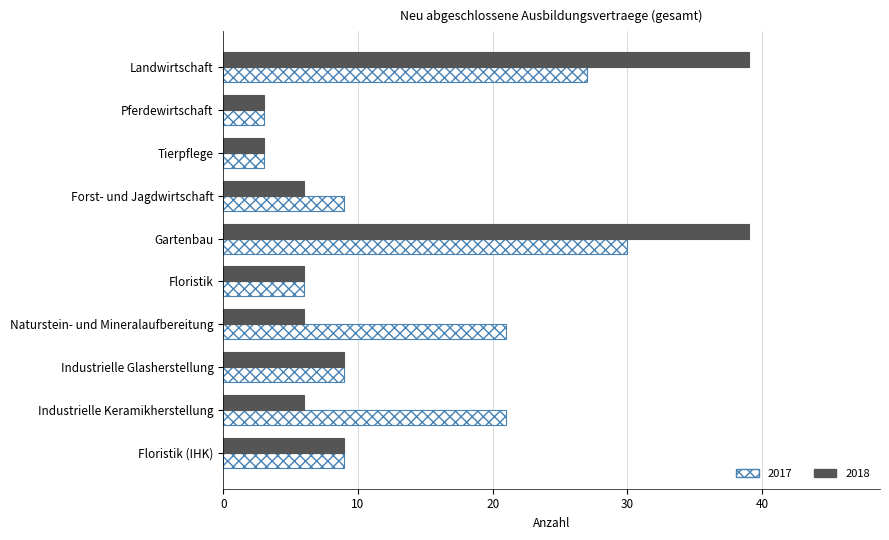

How many distinct data groups are displayed?

2